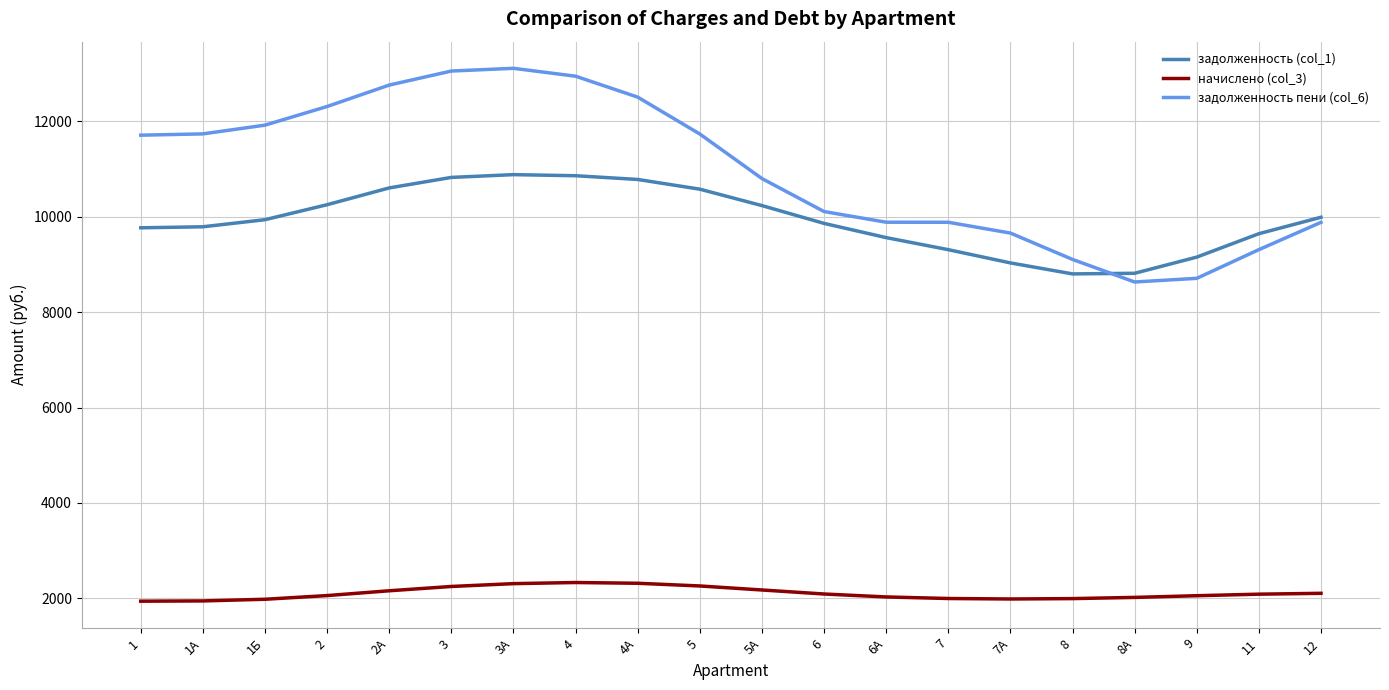

True or false: задолженность (col_1) and начислено (col_3) cross at least once.

False